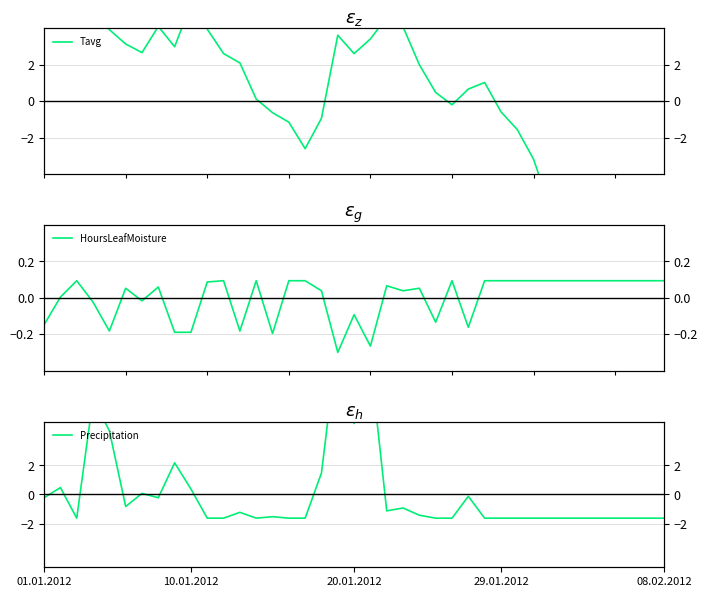

What is the difference between the highest and lowest values at 08.02.2012?

7.4